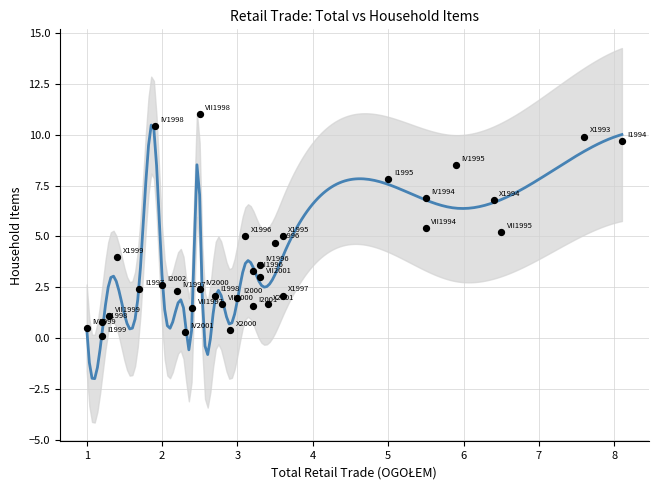

What is the range of X values (max minus min)?

7.1